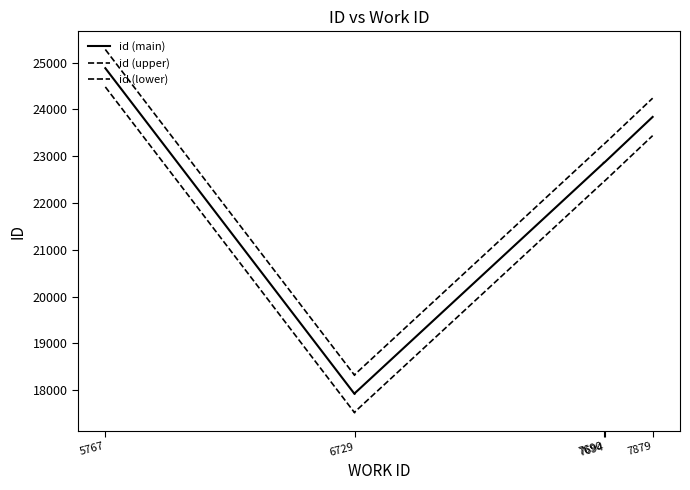

What is the value of the id (upper) point at the 2nd from the left?

18319